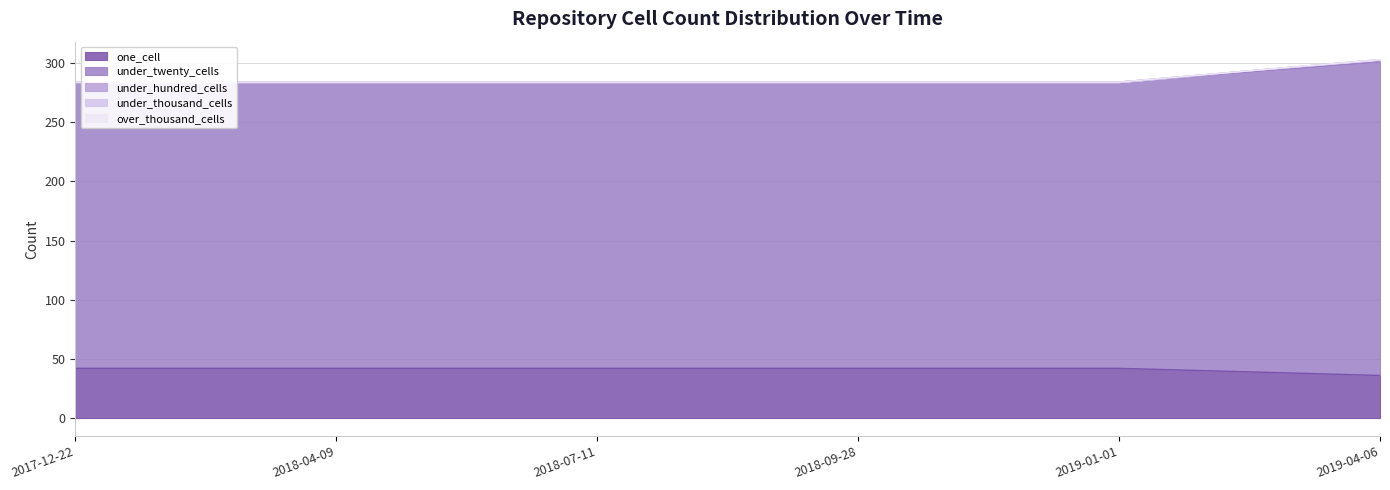

At which category is the sum across all series the highest?

2019-04-06